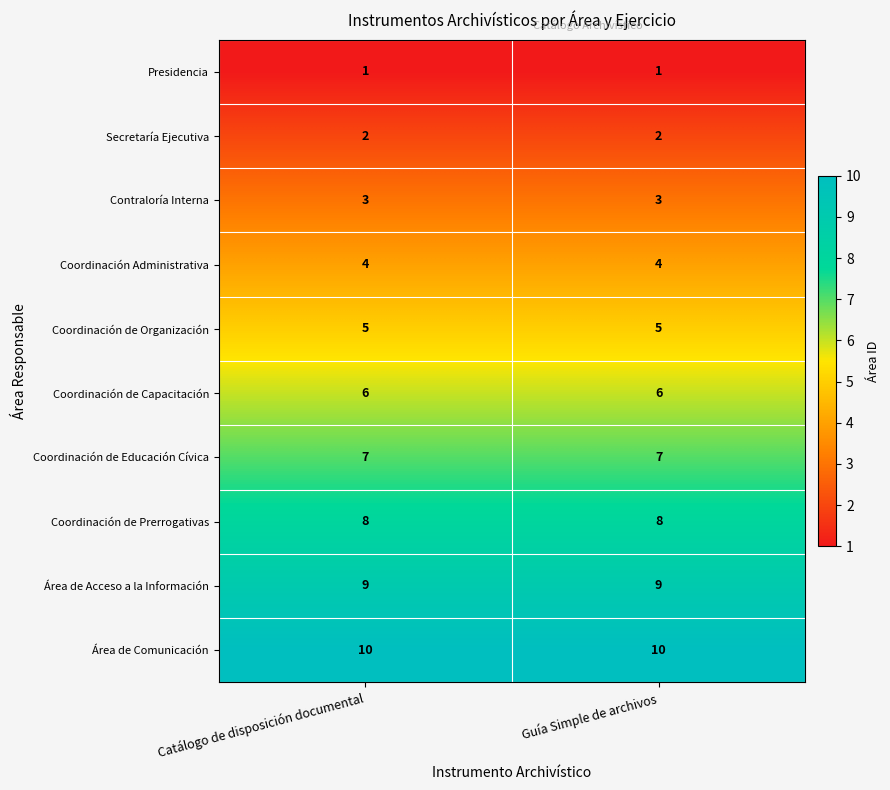

What is the spread (max minus min) of values at Catálogo de disposición documental?

9